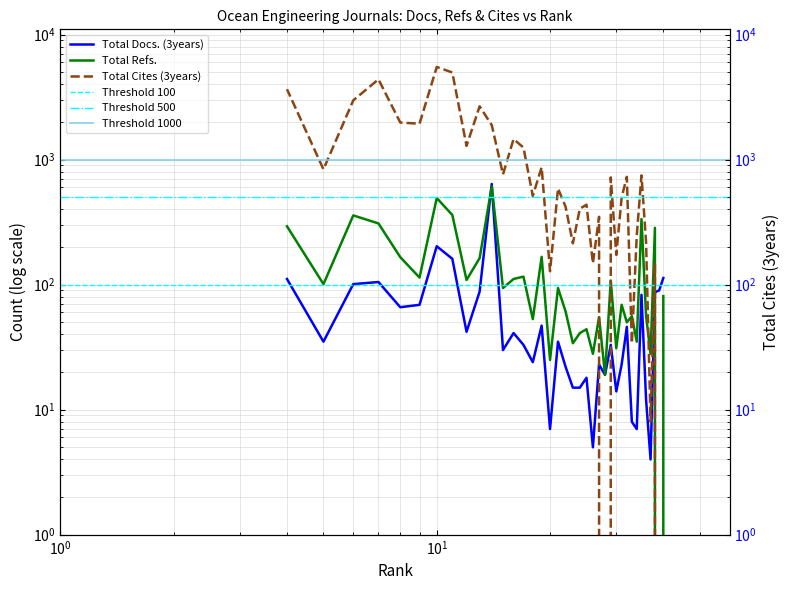

How many data points in Total Refs. are above 94?

17